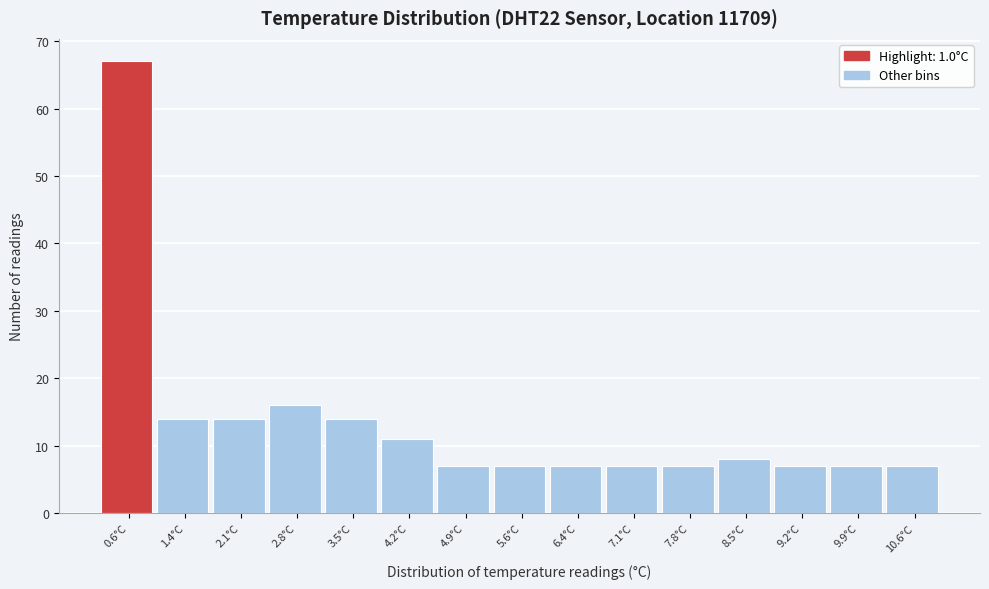

Reading left to right, list all the values displayed in this chart.

67	14	14	16	14	11	7	7	7	7	7	8	7	7	7